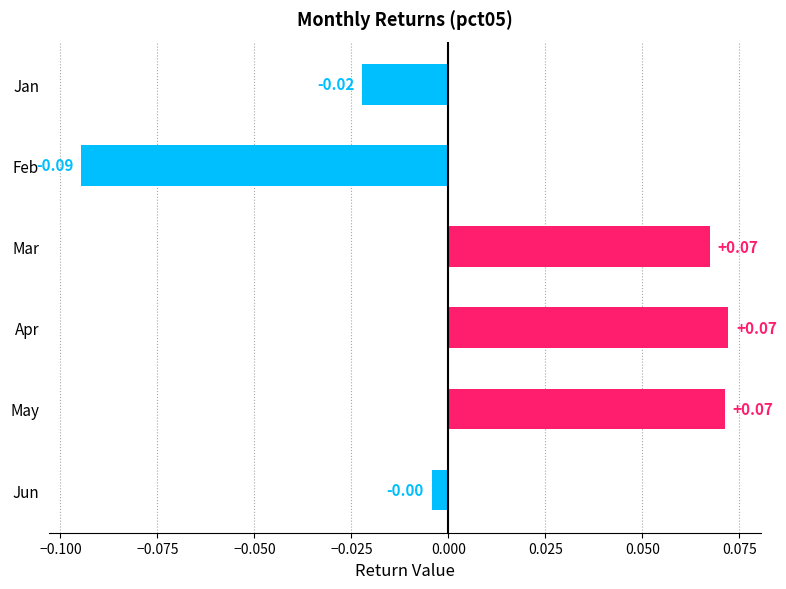

Where is the data nearest to the value 0?

Jun